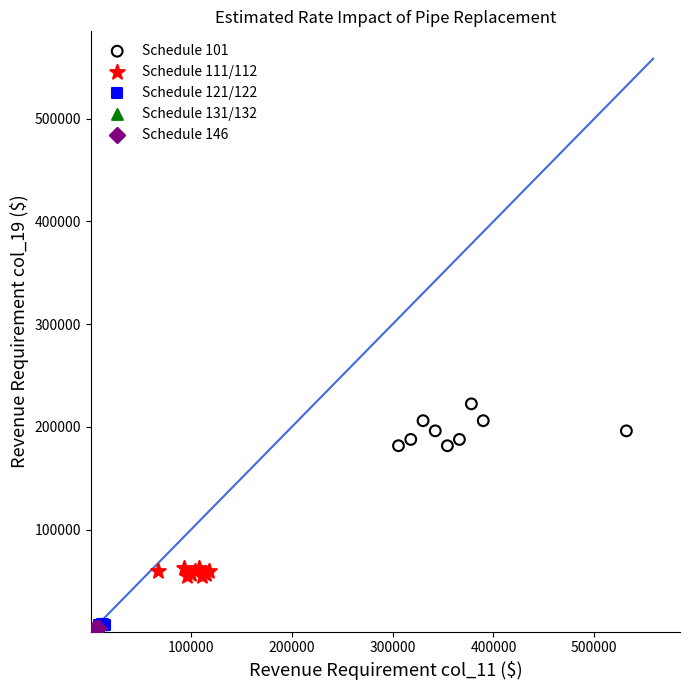

What are all the series names shown in the legend?

Schedule 101, Schedule 111/112, Schedule 121/122, Schedule 131/132, Schedule 146